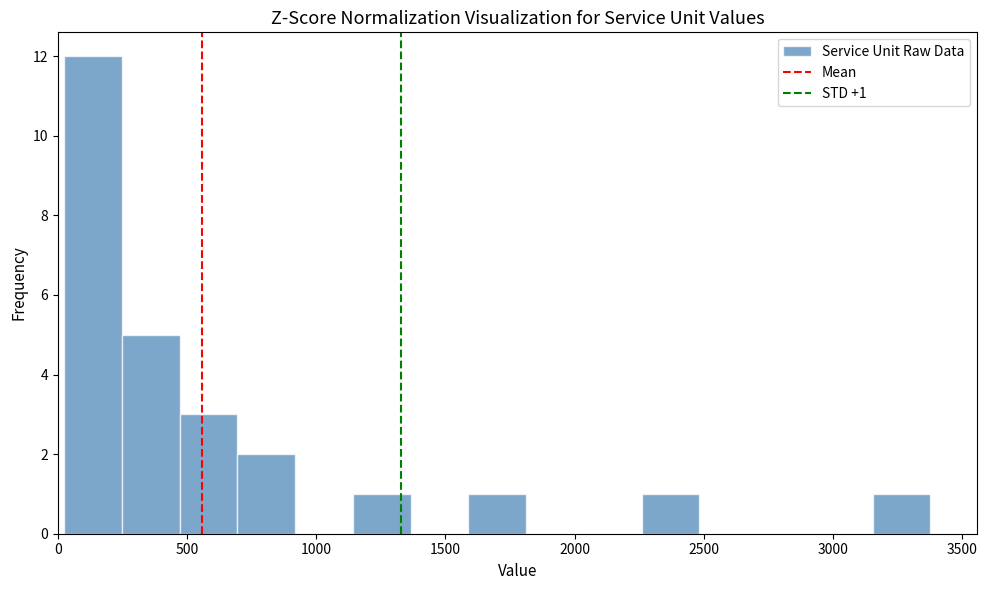

Over which range of the x-axis is the bar tallest?

0 to 250